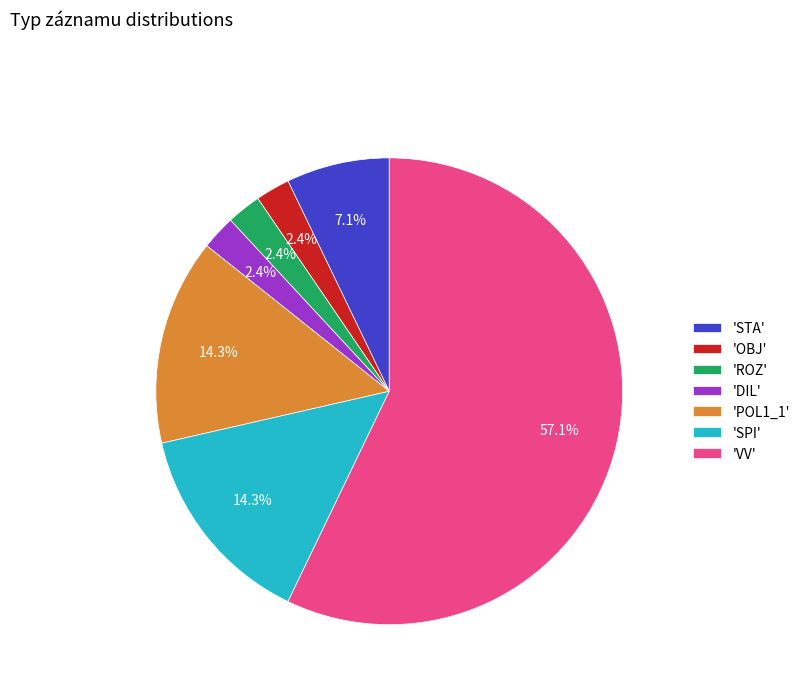

How much of the chart is everything except 'STA'?

92.9%